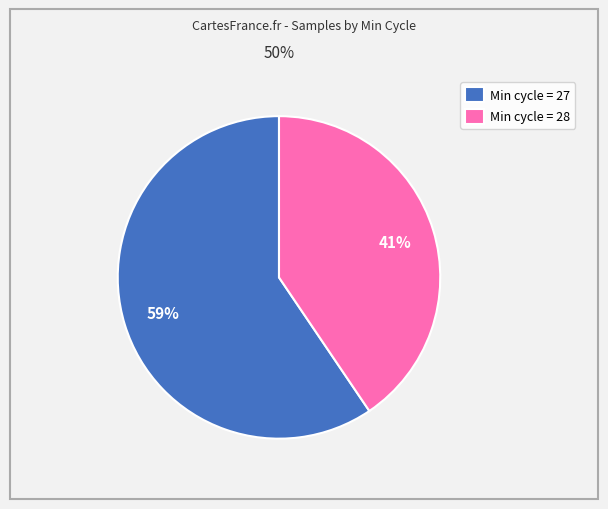

To the nearest percent, what is the average slice percentage?

50%